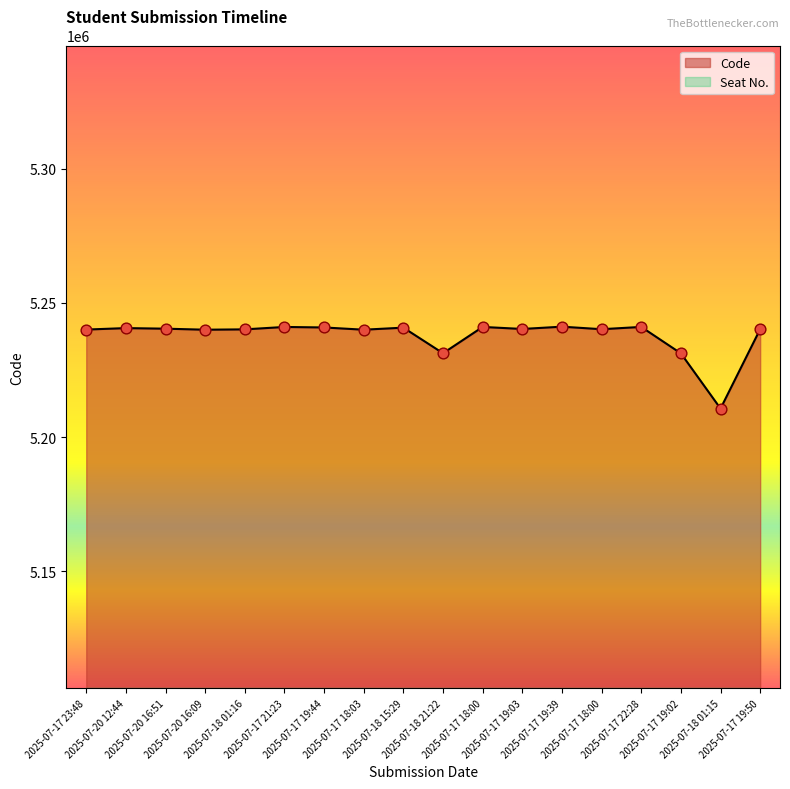

Approximately how many times larger is the value at 2025-07-17 23:48 compared to 2025-07-17 19:39?

1.0